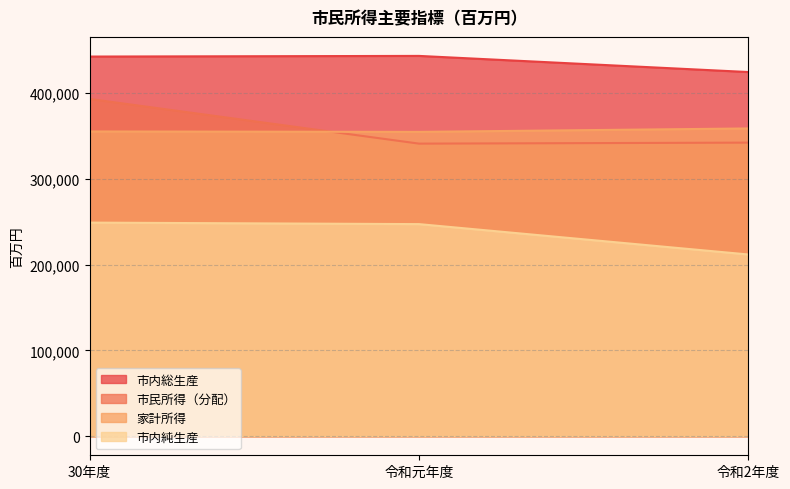

Between 令和元年度 and 令和2年度, which is larger?

令和元年度